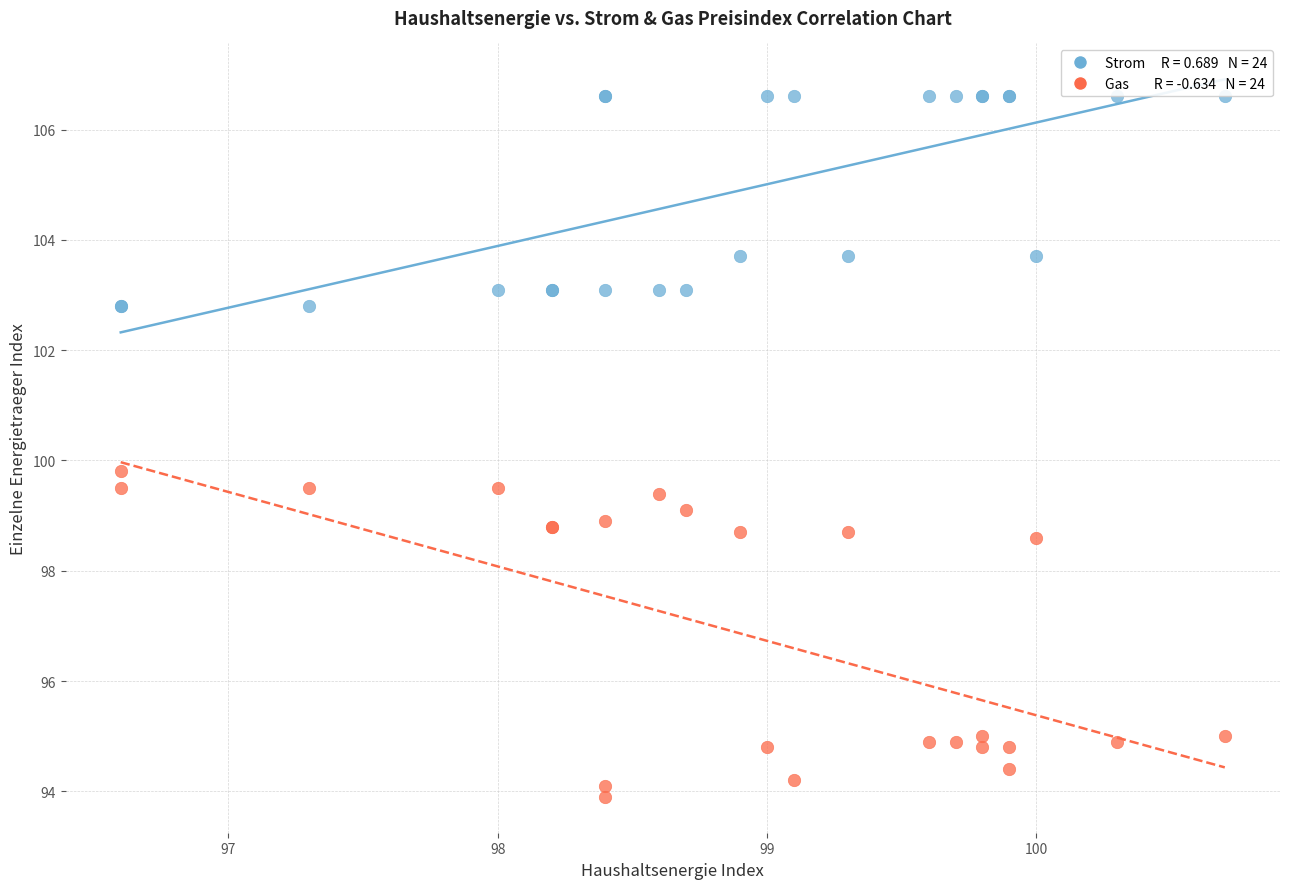

Across all series, what Y value is closest to 100?

99.8